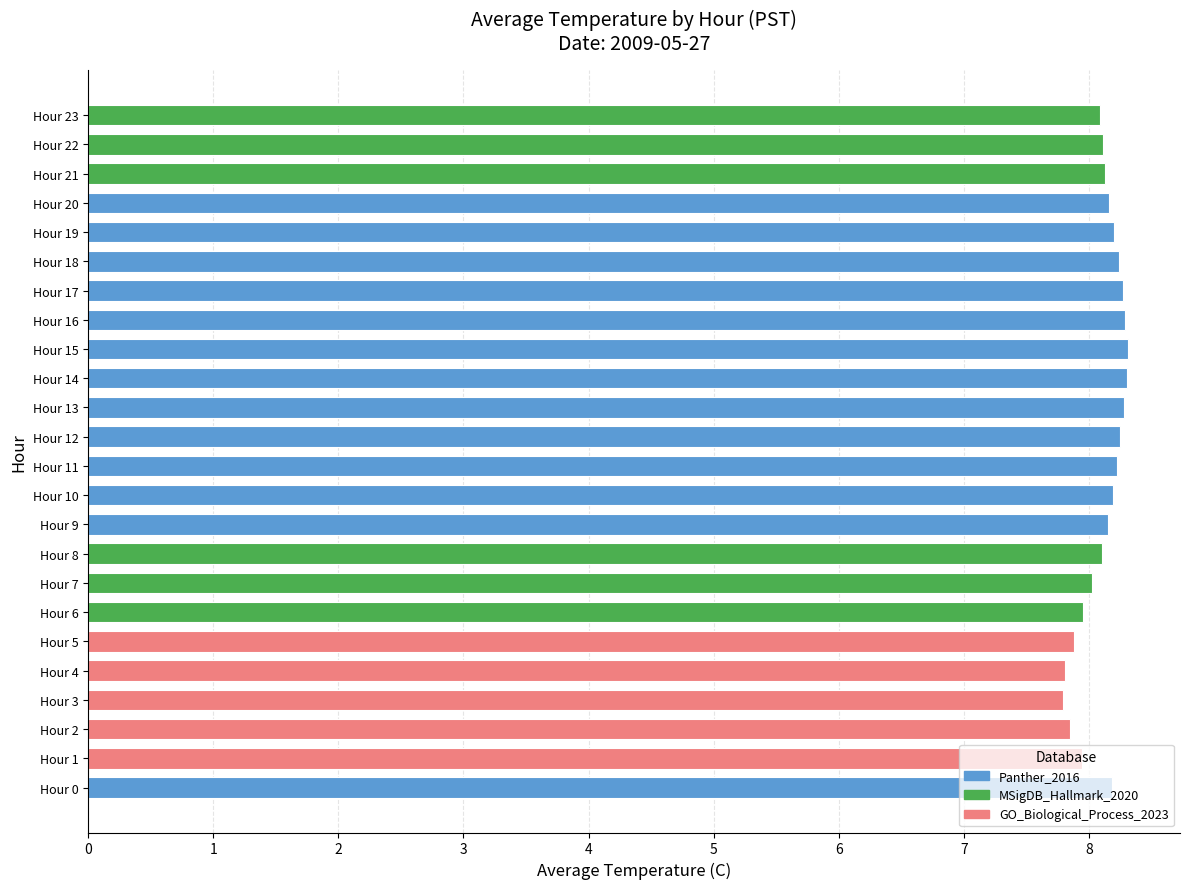

At which label is the value closest to 8?

Hour 7